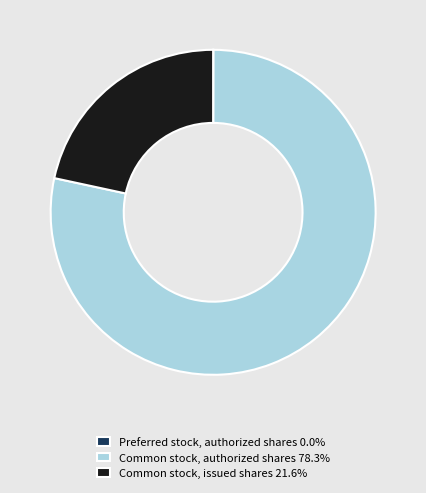

Does any single category account for the majority?

Yes